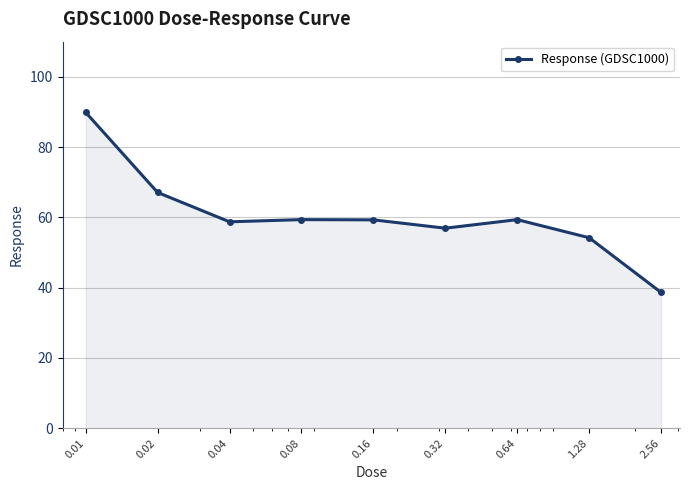

How many points are higher than both their immediate neighbors (excluding endpoints)?

2